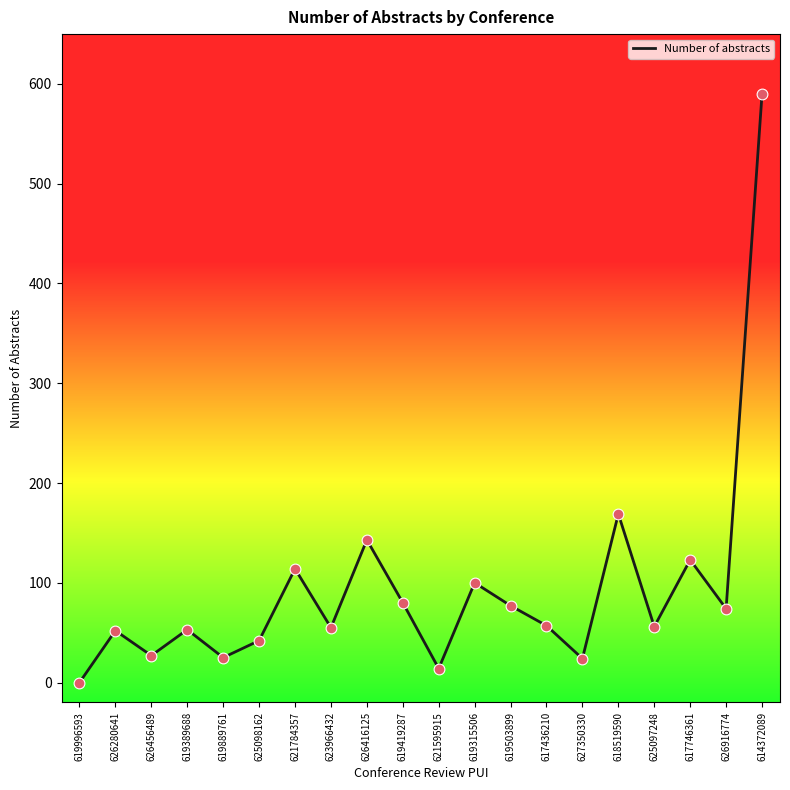

What is the change in value from 619889761 to 614372089?

+565